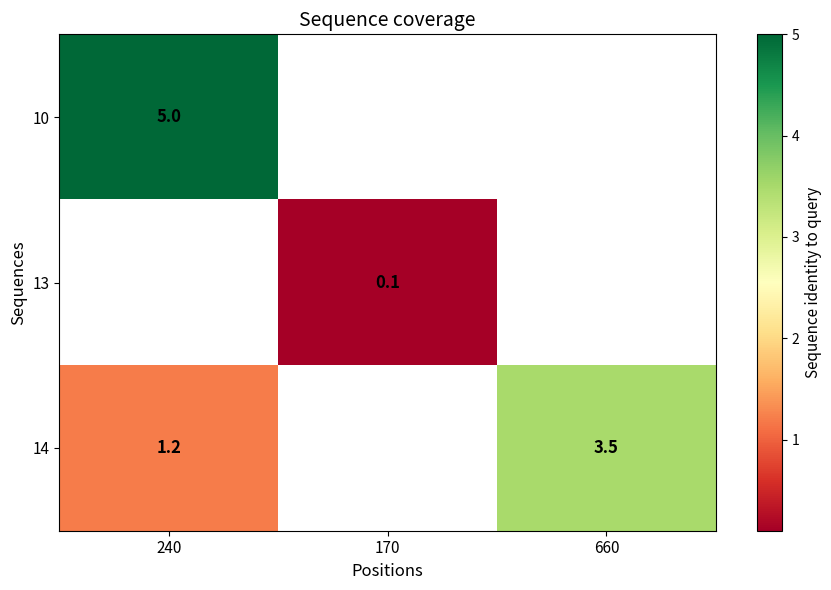

Which label corresponds to the smallest value in the chart?

170